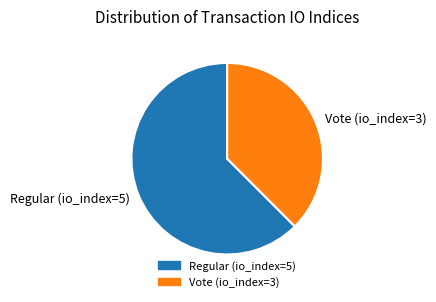

Do Regular (io_index=5) and Vote (io_index=3) together represent more than half of the pie?

Yes